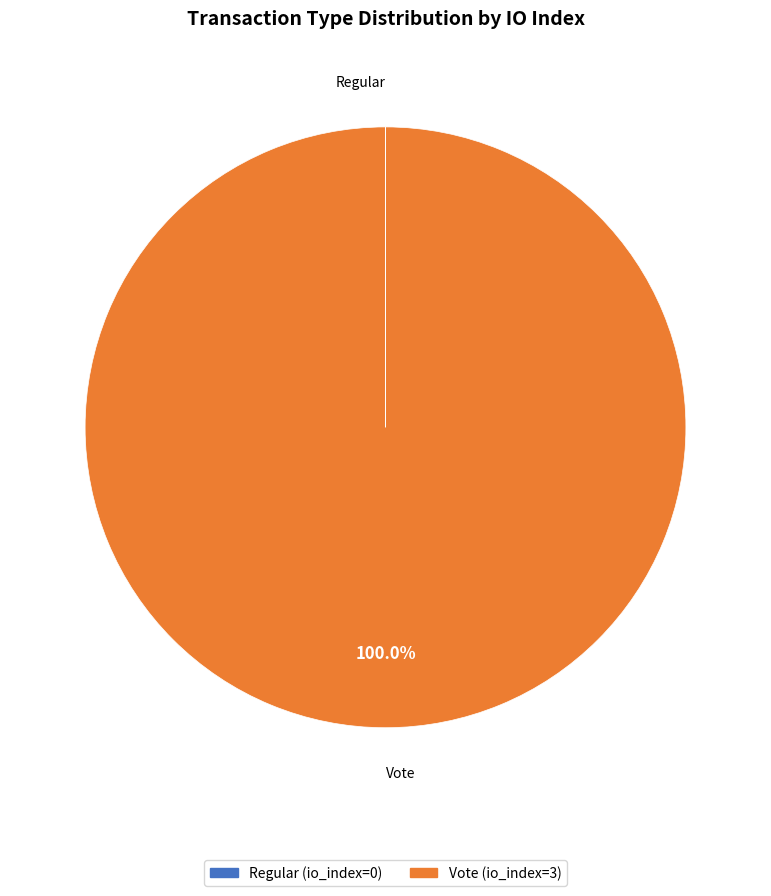

Is there any slice that represents more than half of the pie?

Yes